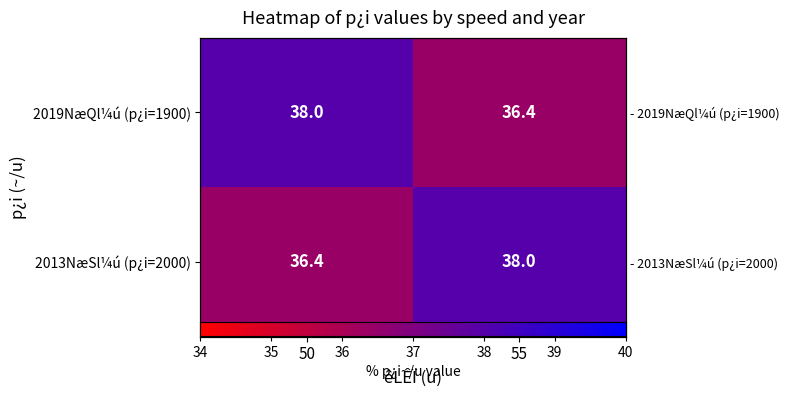

Is the value of 2013NæSl¼ú (p¿i=2000) at 50 greater than the value of 2019NæQl¼ú (p¿i=1900) at 55?

No